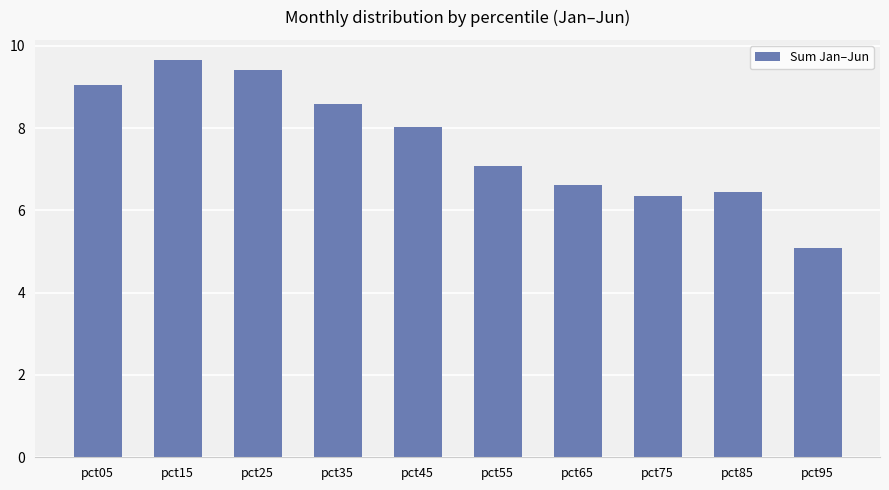

What is the minimum value shown in the chart?

5.1